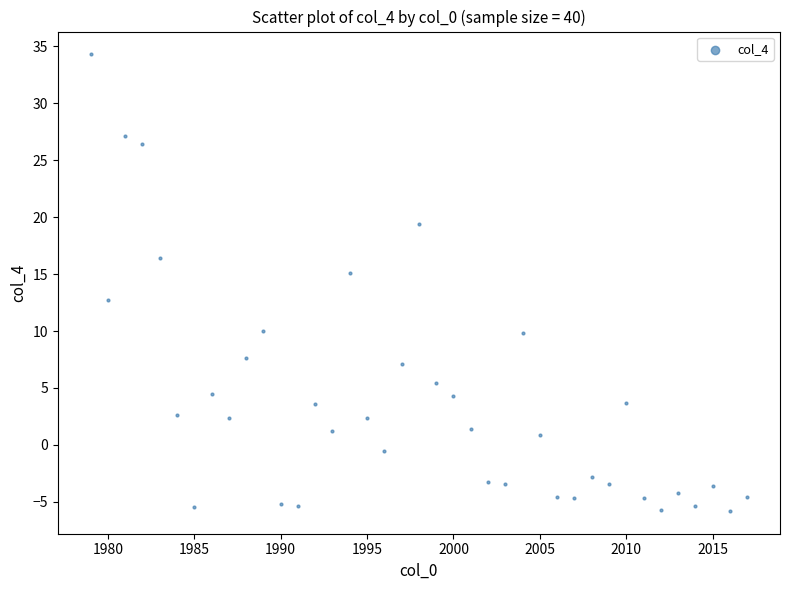

What is the range of Y values (max minus min)?

40.1